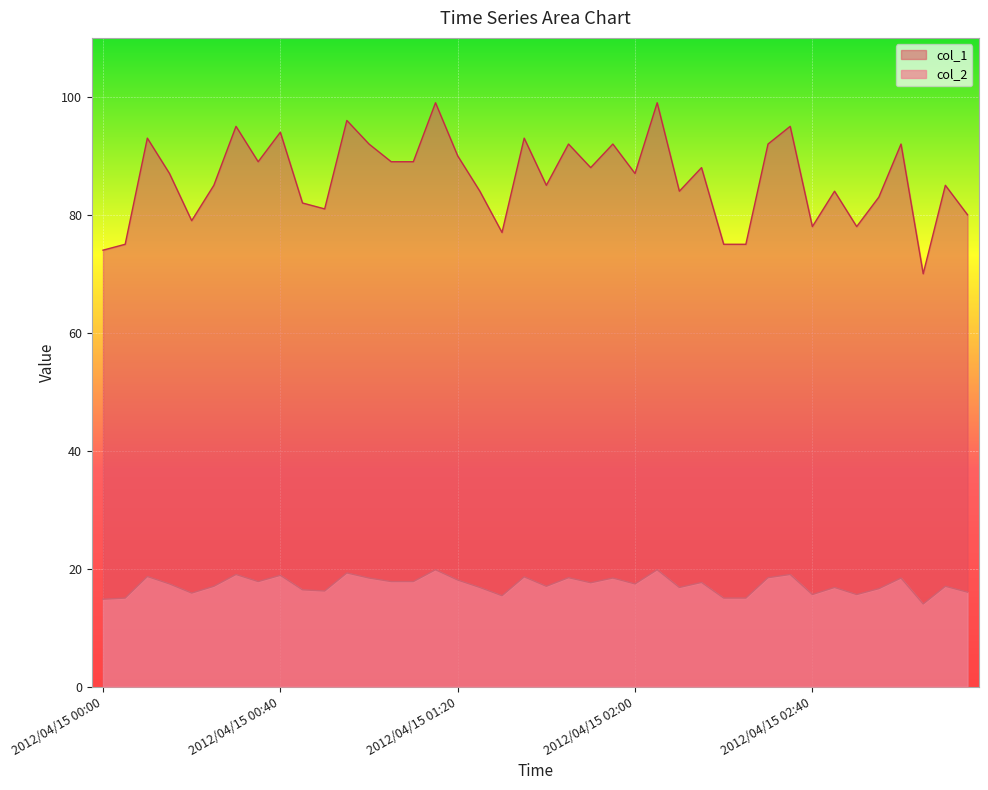

Reading right to left, list all the values displayed in this chart.

col_2: 2012/04/15 03:15=16.0	2012/04/15 03:10=17.0	2012/04/15 03:05=14.0	2012/04/15 03:00=18.4	2012/04/15 02:55=16.6	2012/04/15 02:50=15.6	2012/04/15 02:45=16.8	2012/04/15 02:40=15.6	2012/04/15 02:35=19.0	2012/04/15 02:30=18.5	2012/04/15 02:25=15.0	2012/04/15 02:20=15.0	2012/04/15 02:15=17.6	2012/04/15 02:10=16.8	2012/04/15 02:05=19.8	2012/04/15 02:00=17.4	2012/04/15 01:55=18.4	2012/04/15 01:50=17.6	2012/04/15 01:45=18.5	2012/04/15 01:40=17.0	2012/04/15 01:35=18.6	2012/04/15 01:30=15.4	2012/04/15 01:25=16.8	2012/04/15 01:20=18.1	2012/04/15 01:15=19.8	2012/04/15 01:10=17.8	2012/04/15 01:05=17.8	2012/04/15 01:00=18.4	2012/04/15 00:55=19.3	2012/04/15 00:50=16.2	2012/04/15 00:45=16.4	2012/04/15 00:40=18.9	2012/04/15 00:35=17.8	2012/04/15 00:30=19.0	2012/04/15 00:25=17.0	2012/04/15 00:20=15.8	2012/04/15 00:15=17.4	2012/04/15 00:10=18.7	2012/04/15 00:05=15.0	2012/04/15 00:00=14.8
col_1: 2012/04/15 03:15=80.0	2012/04/15 03:10=85.0	2012/04/15 03:05=70.0	2012/04/15 03:00=92.0	2012/04/15 02:55=83.0	2012/04/15 02:50=78.0	2012/04/15 02:45=84.0	2012/04/15 02:40=78.0	2012/04/15 02:35=95.0	2012/04/15 02:30=92.0	2012/04/15 02:25=75.0	2012/04/15 02:20=75.0	2012/04/15 02:15=88.0	2012/04/15 02:10=84.0	2012/04/15 02:05=99.0	2012/04/15 02:00=87.0	2012/04/15 01:55=92.0	2012/04/15 01:50=88.0	2012/04/15 01:45=92.0	2012/04/15 01:40=85.0	2012/04/15 01:35=93.0	2012/04/15 01:30=77.0	2012/04/15 01:25=84.0	2012/04/15 01:20=90.0	2012/04/15 01:15=99.0	2012/04/15 01:10=89.0	2012/04/15 01:05=89.0	2012/04/15 01:00=92.0	2012/04/15 00:55=96.0	2012/04/15 00:50=81.0	2012/04/15 00:45=82.0	2012/04/15 00:40=94.0	2012/04/15 00:35=89.0	2012/04/15 00:30=95.0	2012/04/15 00:25=85.0	2012/04/15 00:20=79.0	2012/04/15 00:15=87.0	2012/04/15 00:10=93.0	2012/04/15 00:05=75.0	2012/04/15 00:00=74.0